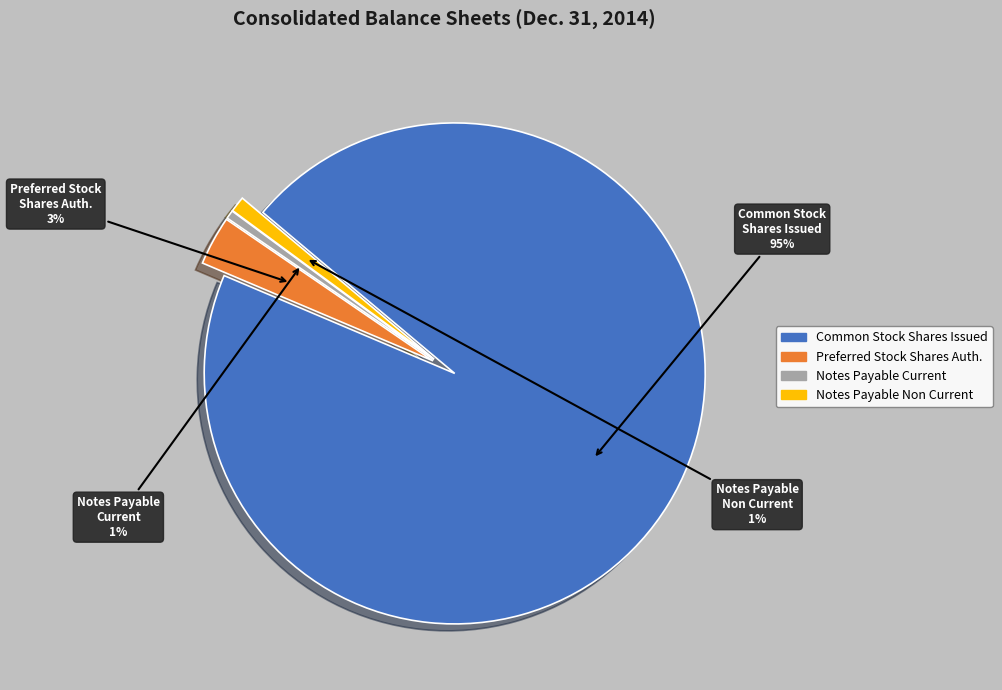

Between Preferred Stock Shares Auth. and Common Stock Shares Issued, which is larger?

Common Stock Shares Issued